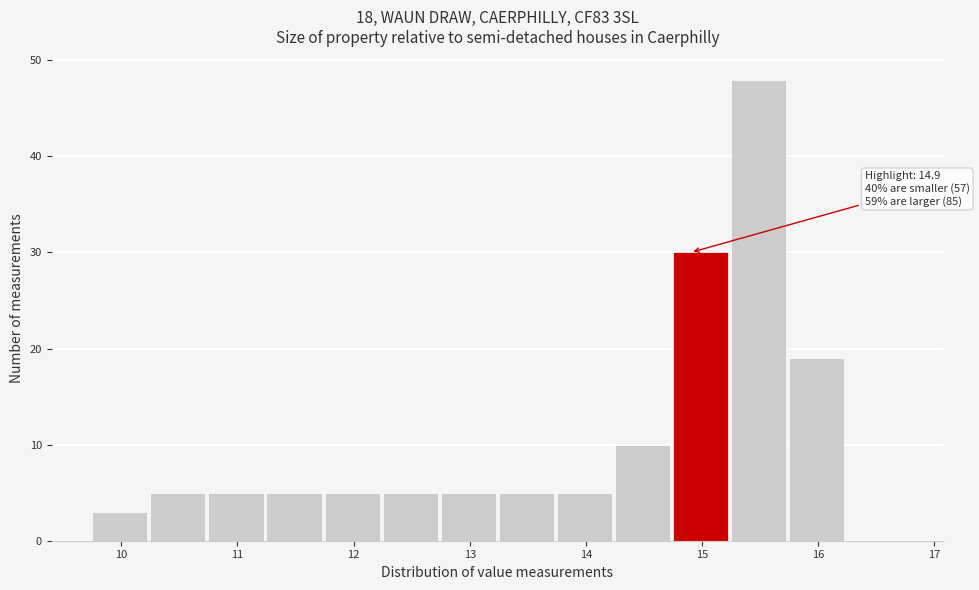

Over which range of the x-axis is the bar tallest?

15.25 to 15.75